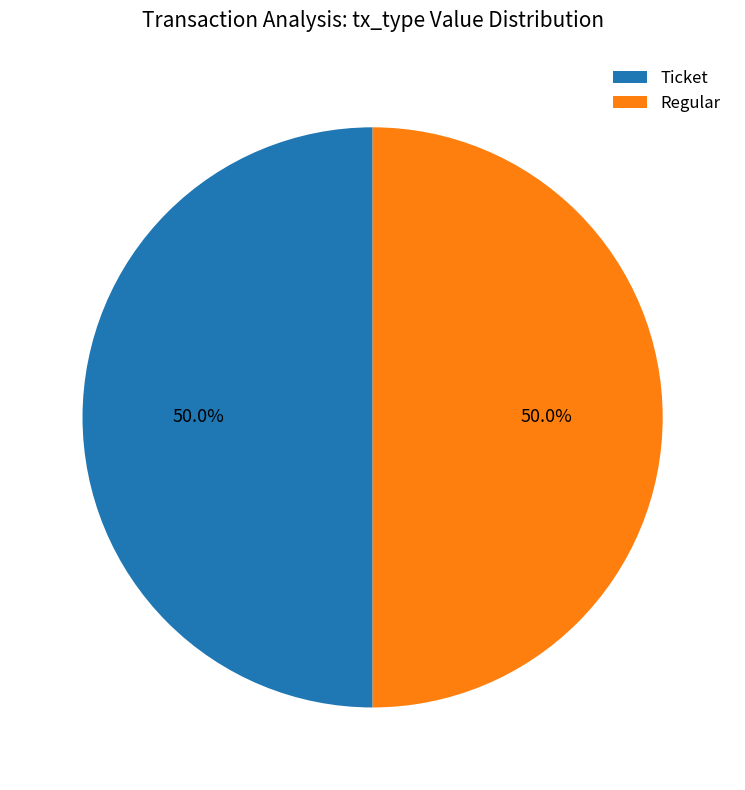

What percentage do Regular and Ticket together represent?

100.0%